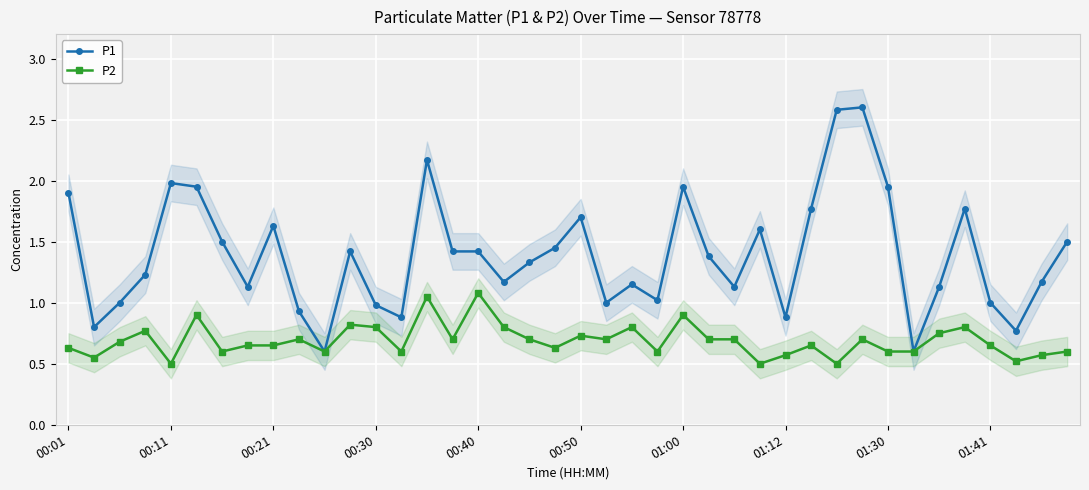

Rank the series at 17 from highest to lowest value.

P1, P2